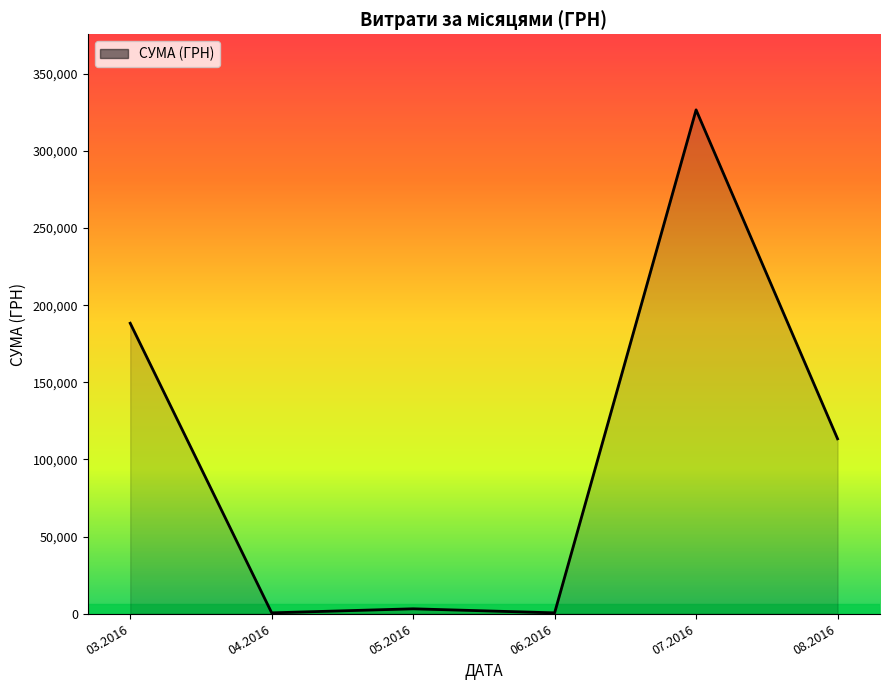

True or false: there are more than 2 points higher than both neighbors.

False